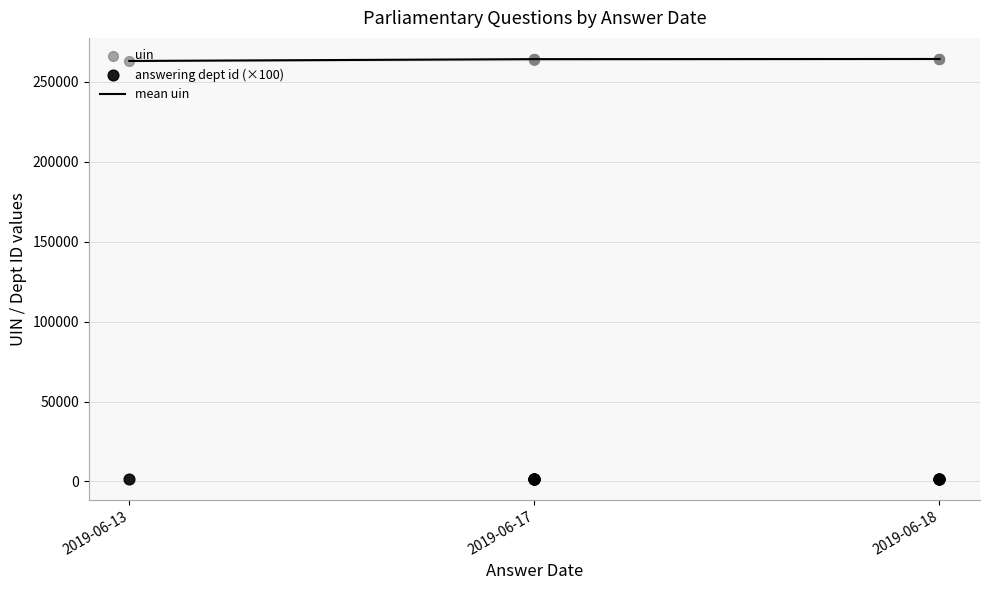

Which series has the largest total across all categories?

uin